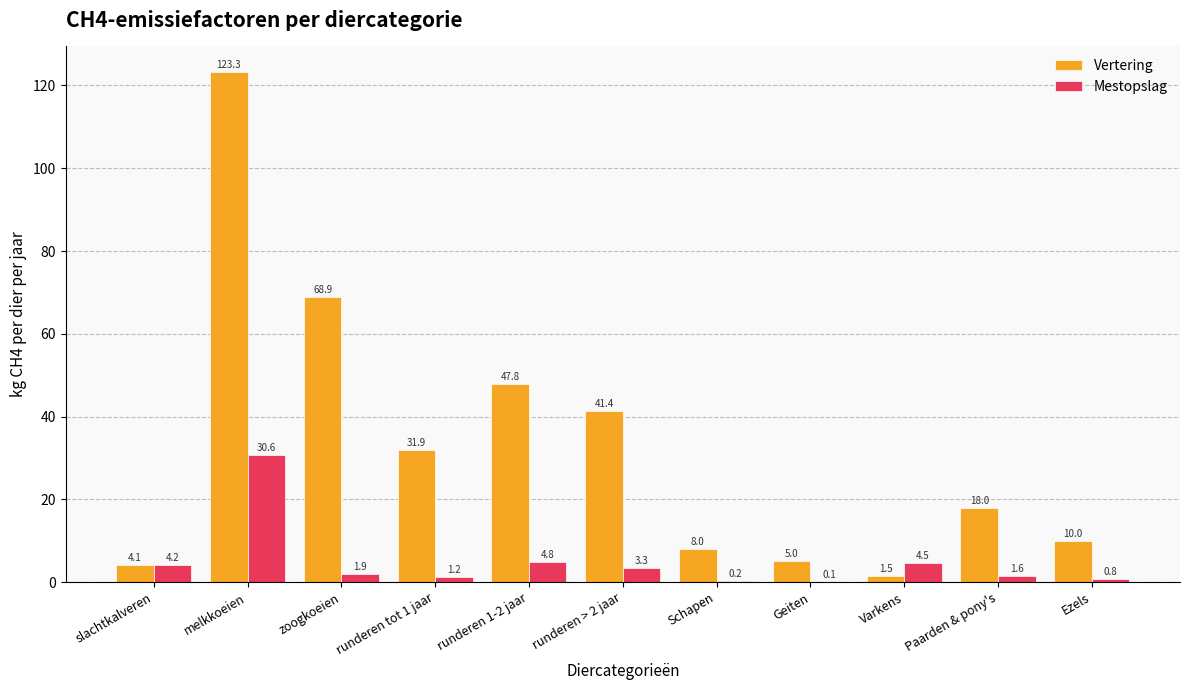

At which label does Vertering first exceed 18?

melkkoeien